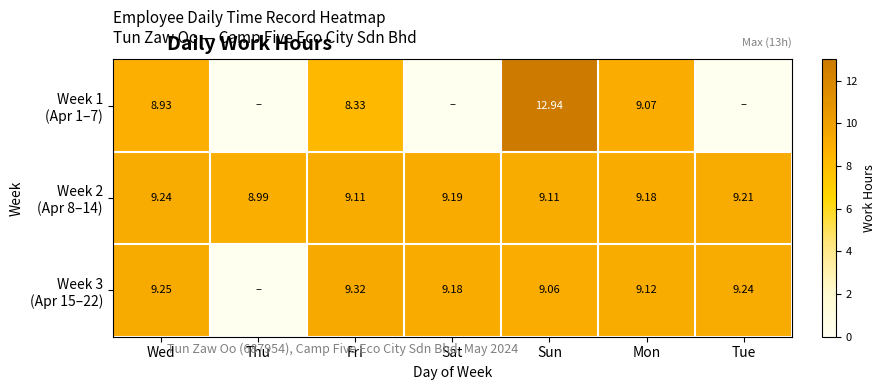

What is the average value of the Week 1 (Apr 1–7) series?

5.6